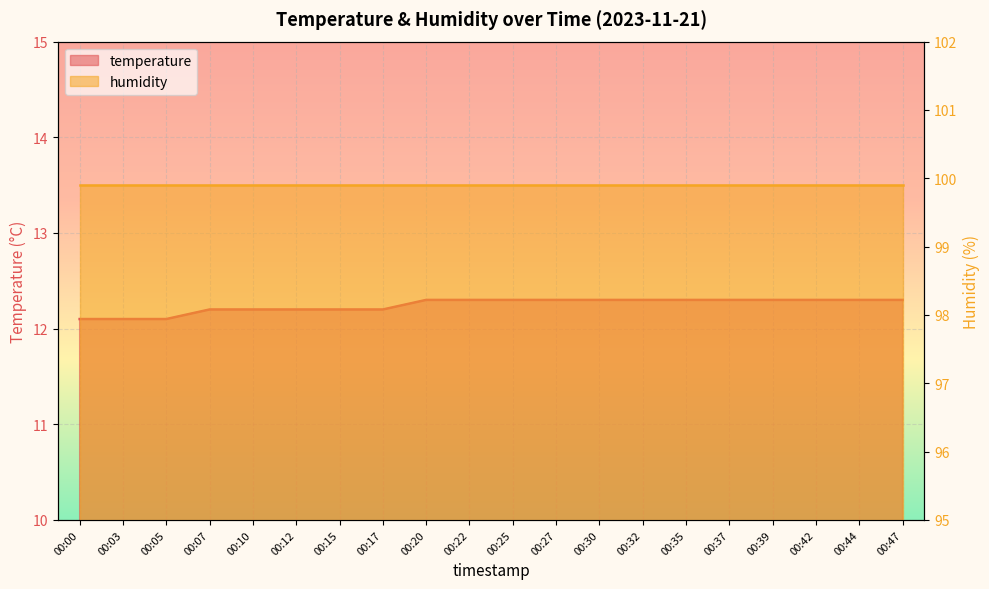

True or false: the data has more than 2 interior local peaks.

False